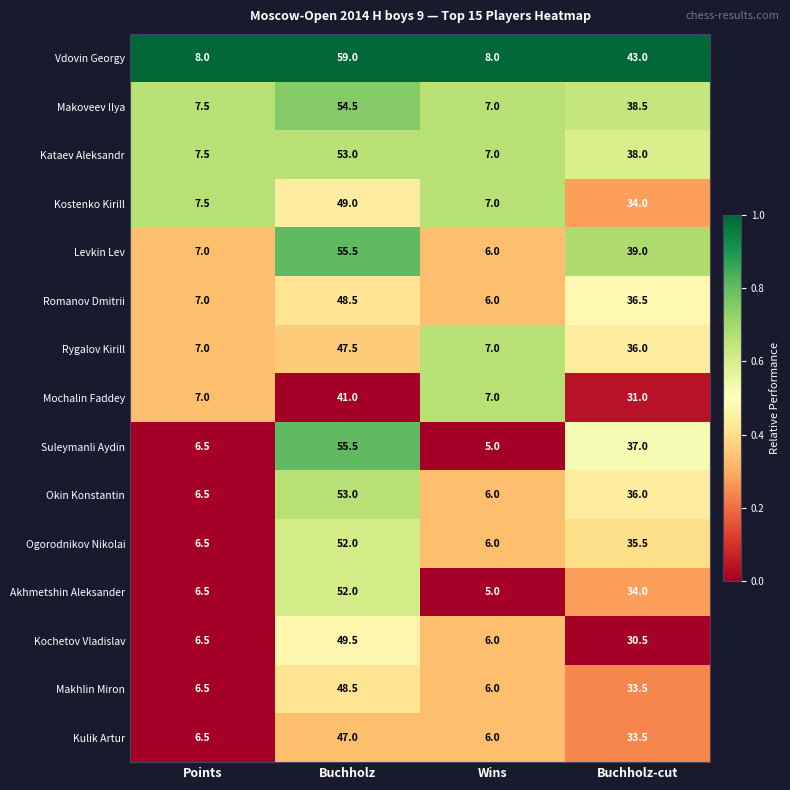

What is the difference between the second highest and second lowest values in the Kulik Artur series?

27.0